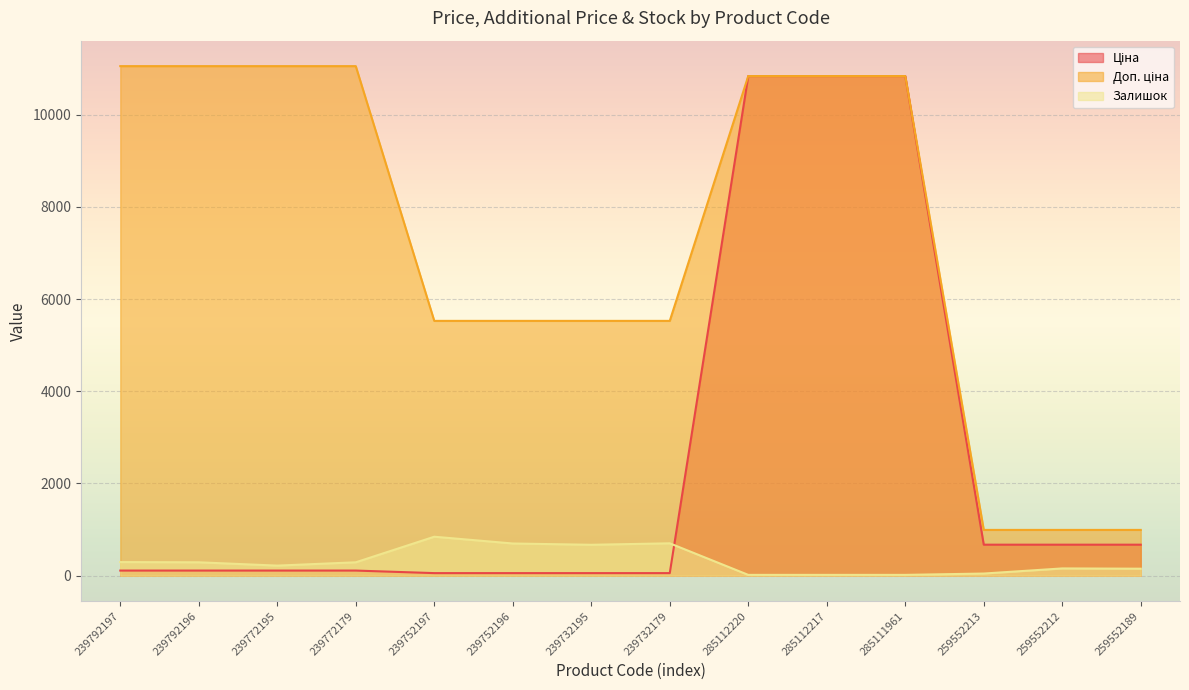

Reading left to right, what are all the values shown in this chart?

Ціна: 239792197=110.5	239792196=110.5	239772195=110.5	239772179=110.5	239752197=55.3	239752196=55.3	239732195=55.3	239732179=55.3	285112220=10840.1	285112217=10840.1	285111961=10840.1	259552213=672.1	259552212=672.1	259552189=672.1
Доп. ціна: 239792197=11055.0	239792196=11055.0	239772195=11055.0	239772179=11055.0	239752197=5528.0	239752196=5528.0	239732195=5528.0	239732179=5528.0	285112220=10840.1	285112217=10840.1	285111961=10840.1	259552213=992.7	259552212=992.7	259552189=992.7
Залишок: 239792197=295.0	239792196=290.0	239772195=218.0	239772179=290.0	239752197=845.0	239752196=698.0	239732195=670.0	239732179=702.0	285112220=17.0	285112217=17.0	285111961=17.0	259552213=46.0	259552212=157.0	259552189=151.0